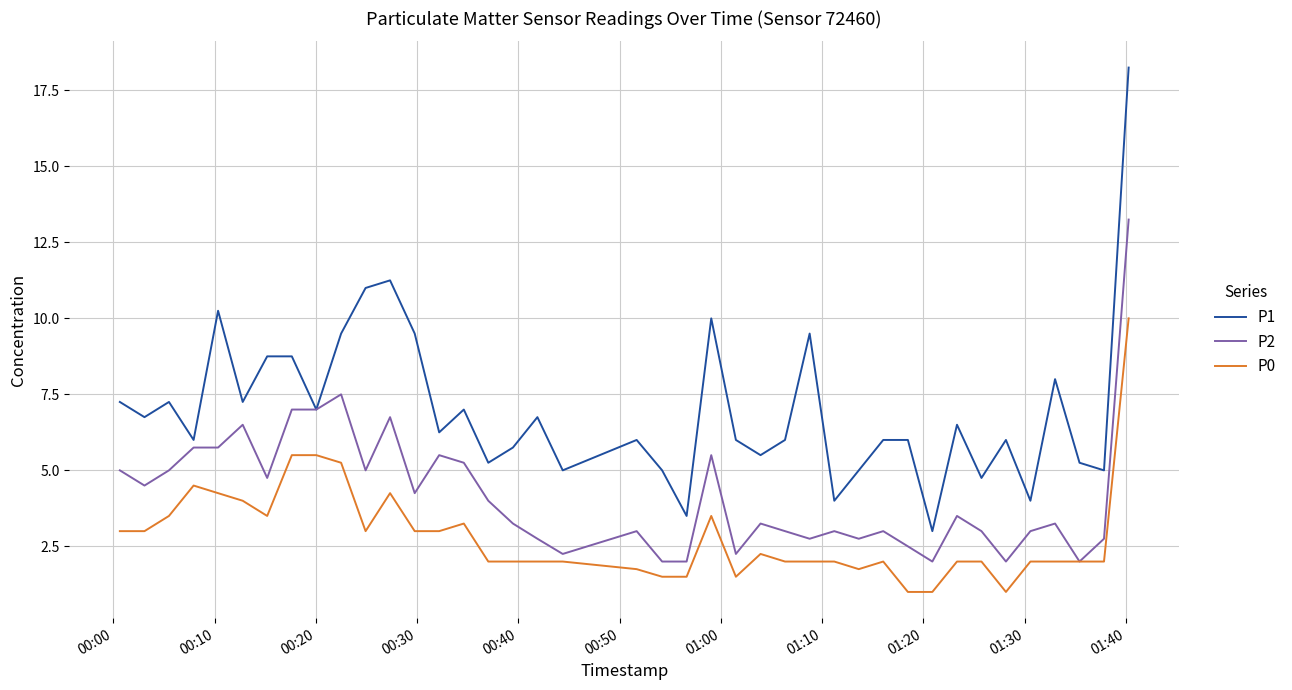

Rank the series by their maximum value, from highest to lowest.

P1, P2, P0